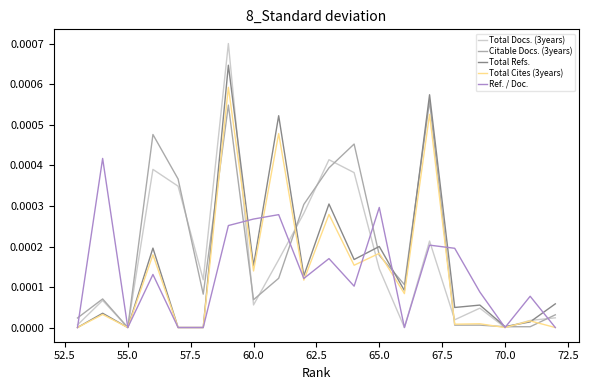

Reading right to left, extract all data points from this chart.

Total Docs. (3years): 0.0	0.0	0.0	0.0	0.0	0.0	0.0	0.0	0.0	0.0	0.0	0.0	0.0	0.0	0.0	0.0	0.0	0.0	0.0	0.0
Citable Docs. (3years): 0.0	0.0	0.0	0.0	0.0	0.0	0.0	0.0	0.0	0.0	0.0	0.0	0.0	0.0	0.0	0.0	0.0	0.0	0.0	0.0
Total Refs.: 0.0	0.0	0.0	0.0	0.0	0.0	0.0	0.0	0.0	0.0	0.0	0.0	0.0	0.0	0.0	0.0	0.0	0.0	0.0	0.0
Total Cites (3years): 0.0	0.0	0.0	0.0	0.0	0.0	0.0	0.0	0.0	0.0	0.0	0.0	0.0	0.0	0.0	0.0	0.0	0.0	0.0	0.0
Ref. / Doc.: 0.0	0.0	0.0	0.0	0.0	0.0	0.0	0.0	0.0	0.0	0.0	0.0	0.0	0.0	0.0	0.0	0.0	0.0	0.0	0.0